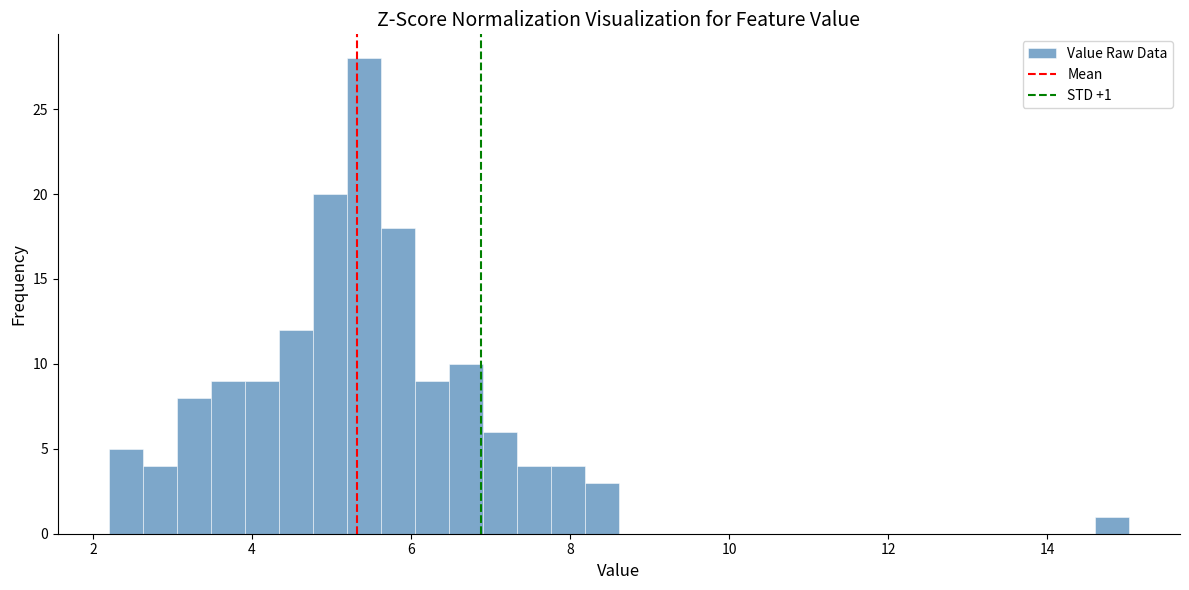

Around what value on the x-axis is the tallest bar? Give the approximate position of its centre, as read against the axis.

5.4